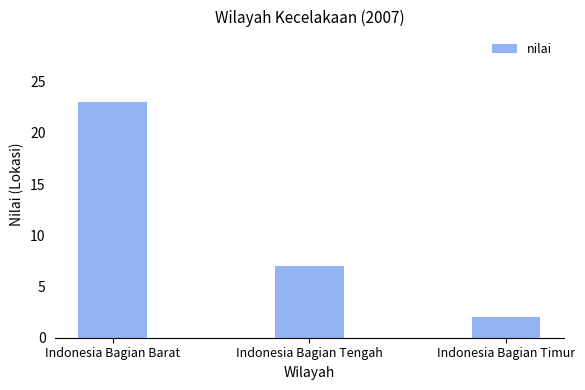

How many series are shown in this chart?

1